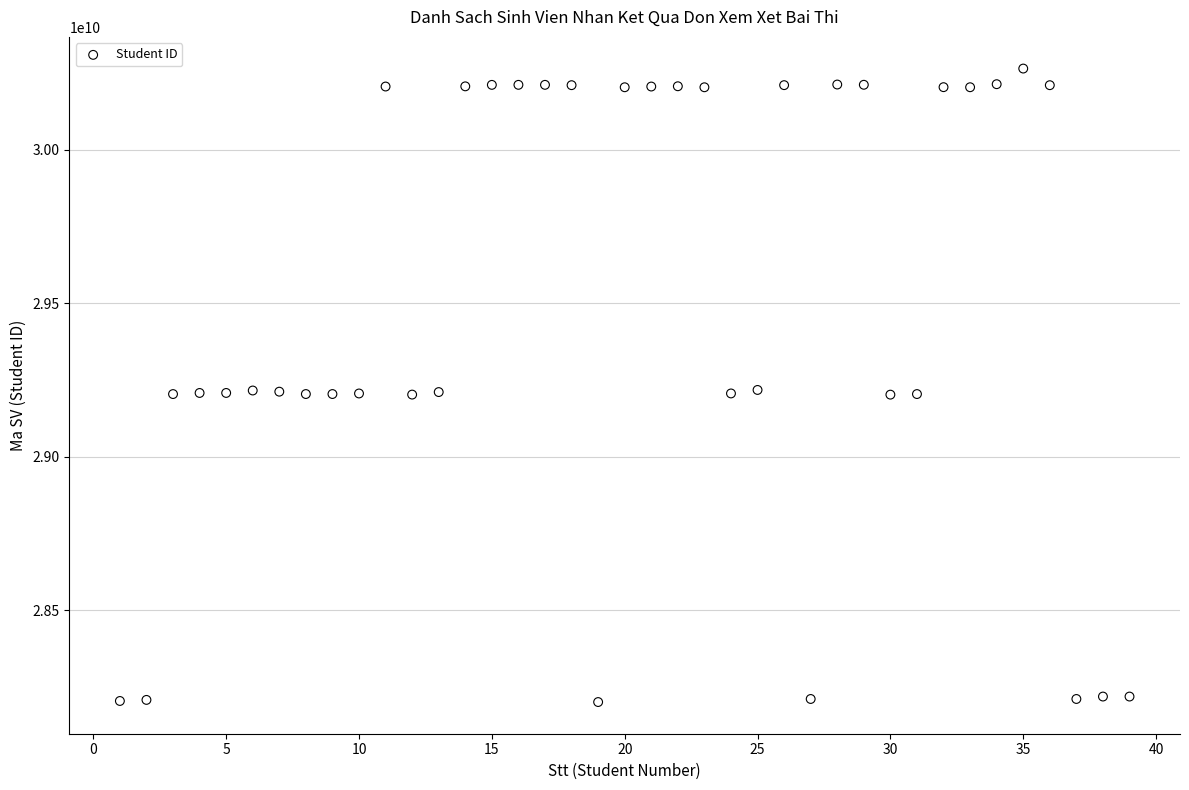

What is the range of Y values (max minus min)?

2064176163